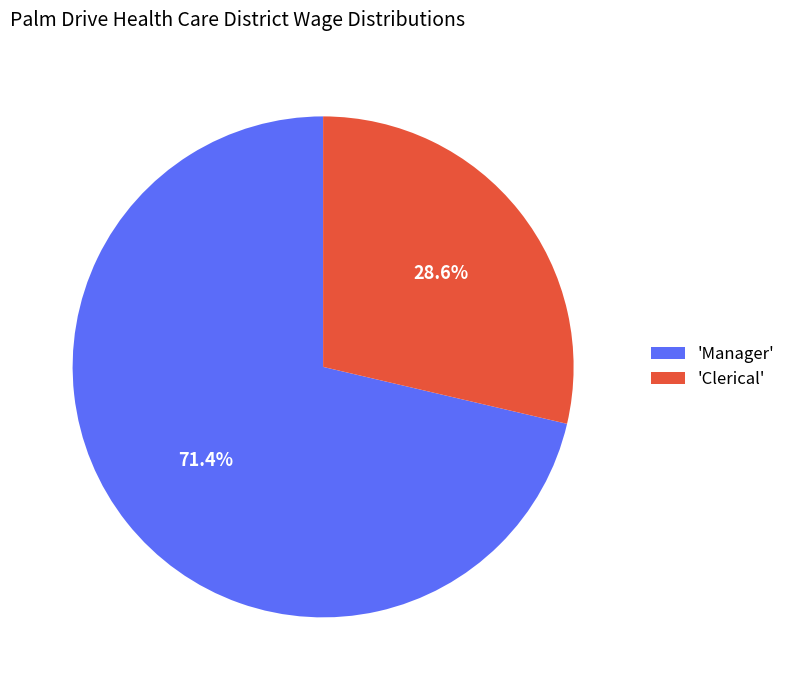

Which slice is the smallest?

'Clerical'